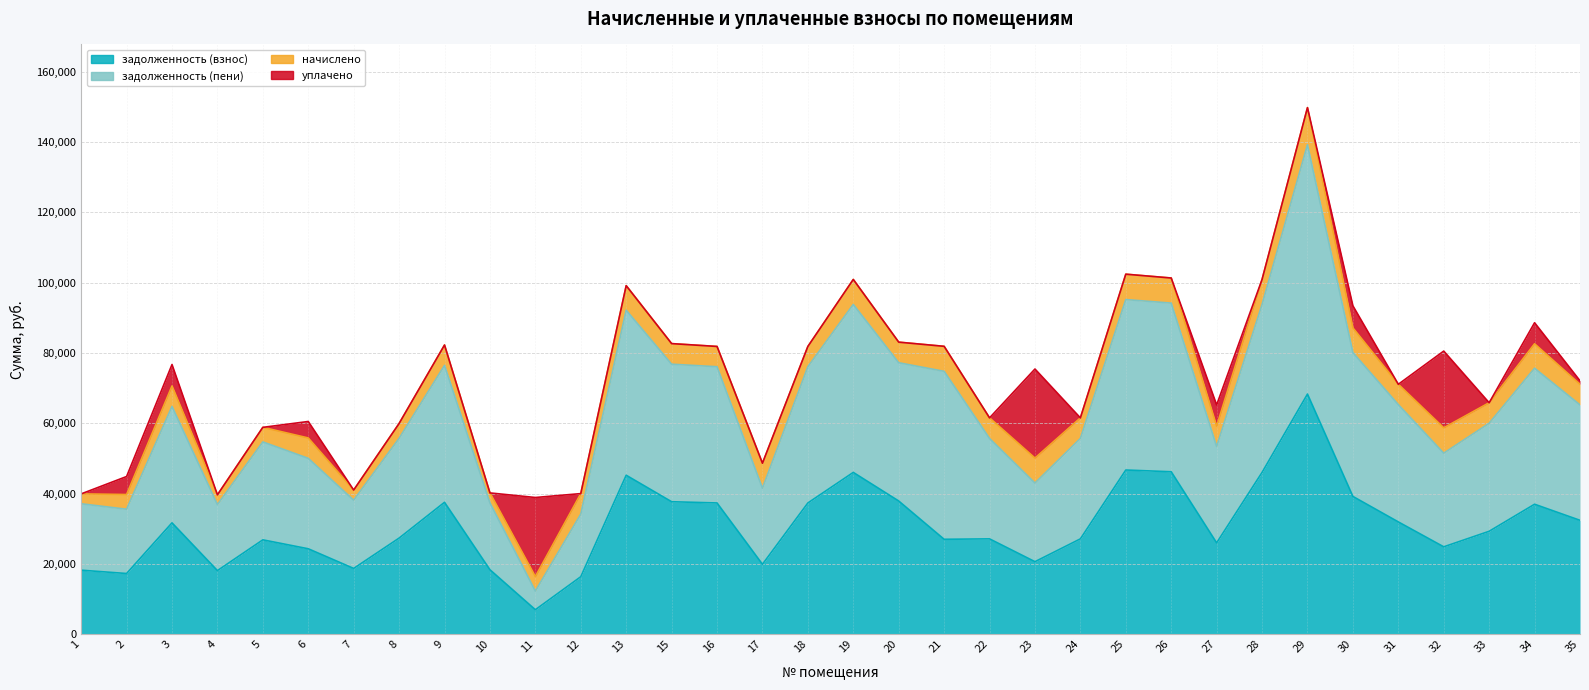

Where is задолженность (взнос) nearest to the value 37617?

15